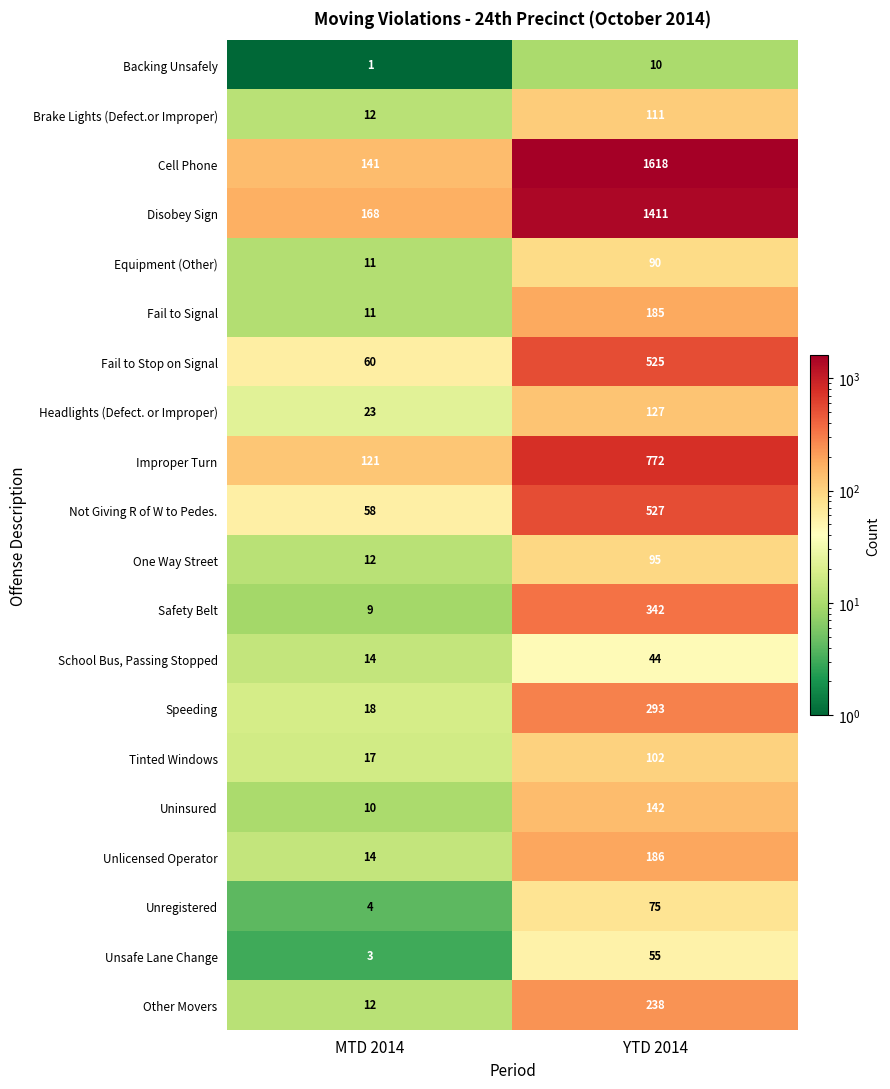

Which series has the largest total across all categories?

Cell Phone